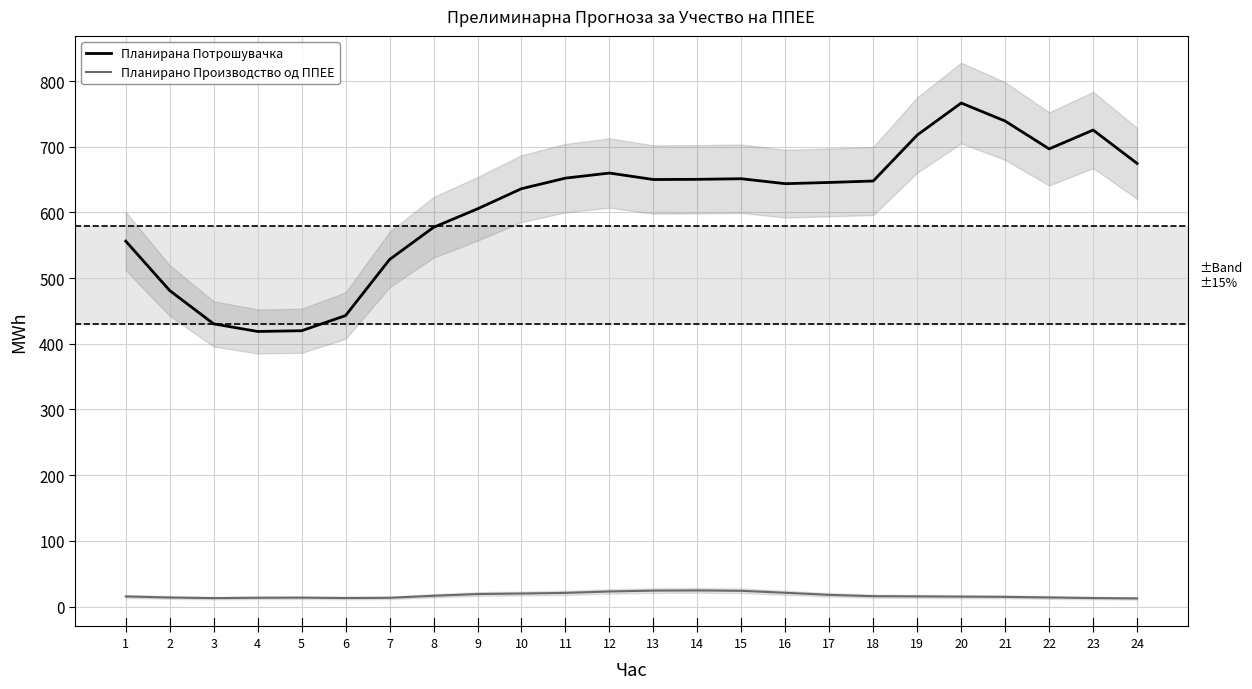

What is the value of the Планирано Производство од ППЕЕ point at the 8th from the left?

16.3